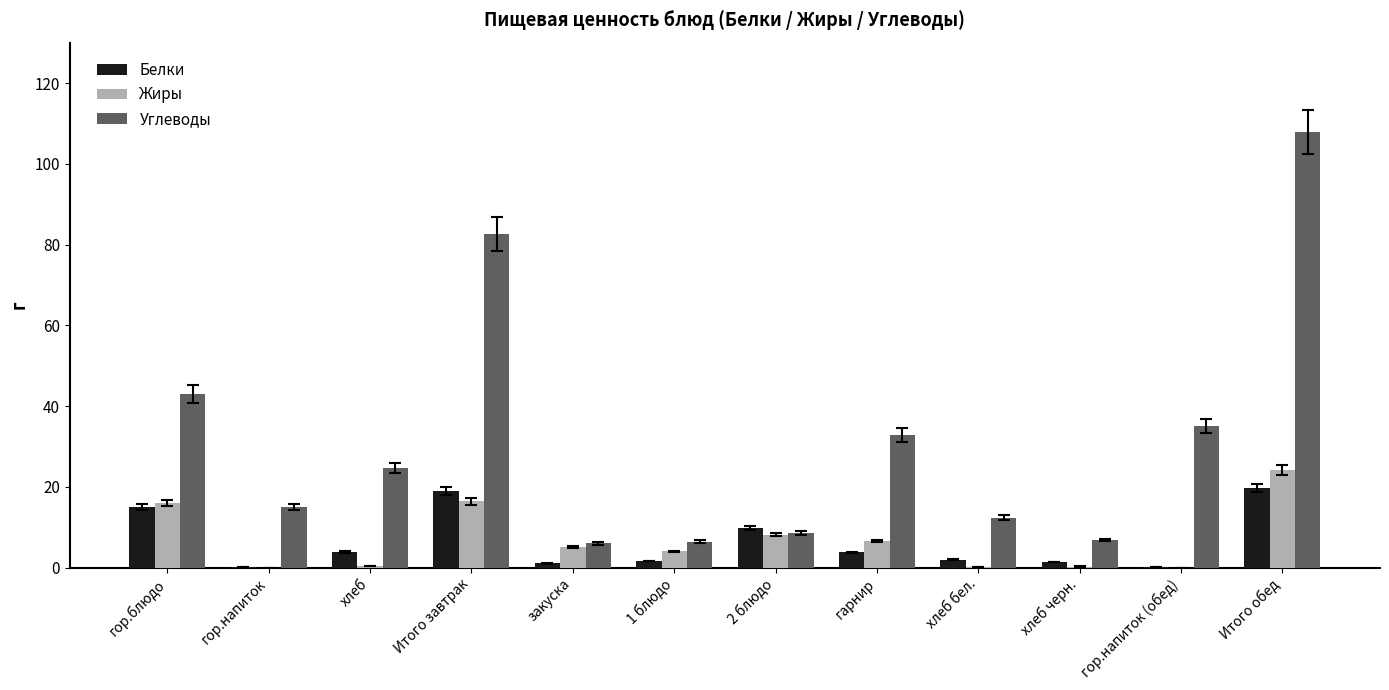

How many categories are shown in the chart?

12